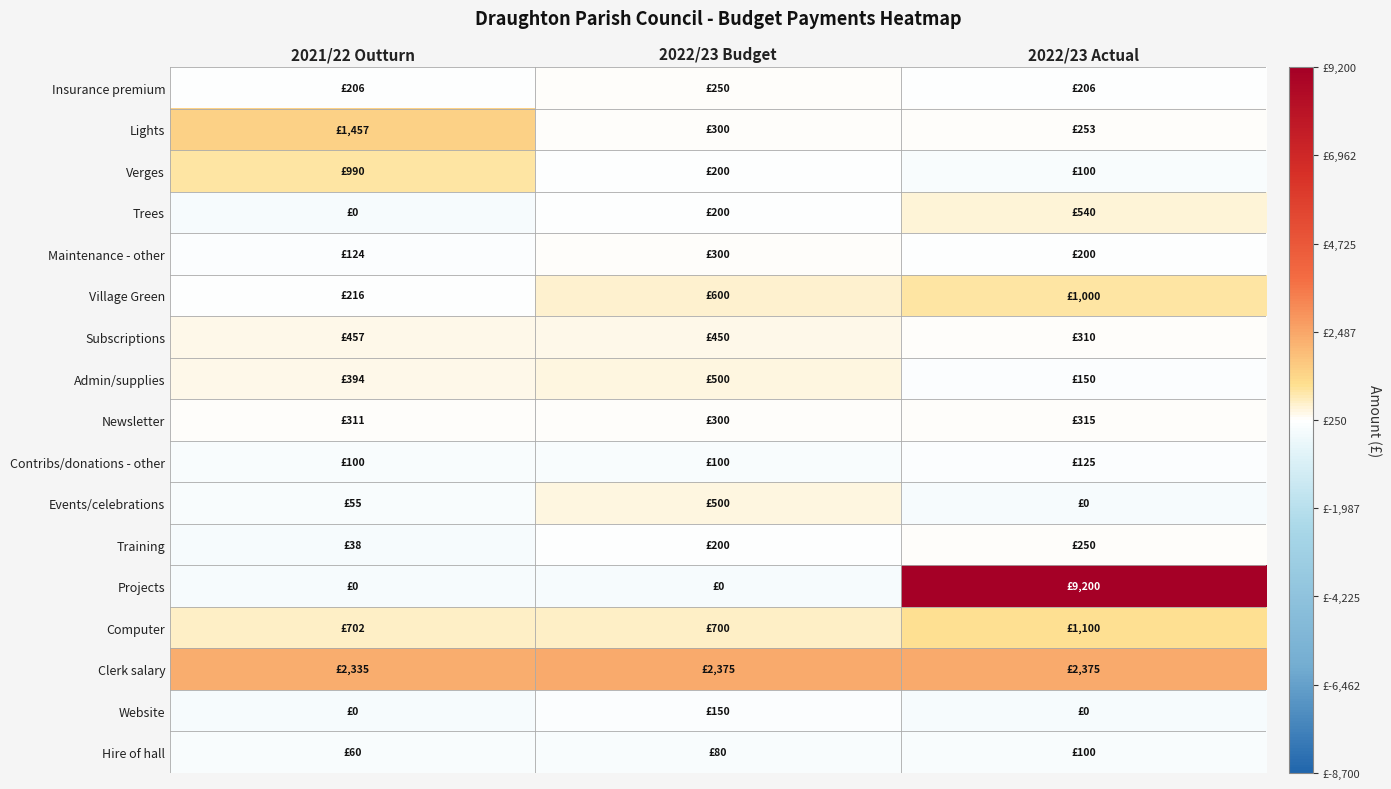

Reading left to right, what are all the values shown in this chart?

Insurance premium: 2021/22 Outturn=-43.9	2022/23 Budget=0.0	2022/23 Actual=-44.0
Lights: 2021/22 Outturn=1207.0	2022/23 Budget=50.0	2022/23 Actual=3.0
Verges: 2021/22 Outturn=740.0	2022/23 Budget=-50.0	2022/23 Actual=-150.0
Trees: 2021/22 Outturn=-250.0	2022/23 Budget=-50.0	2022/23 Actual=290.0
Maintenance - other: 2021/22 Outturn=-126.0	2022/23 Budget=50.0	2022/23 Actual=-50.0
Village Green: 2021/22 Outturn=-34.0	2022/23 Budget=350.0	2022/23 Actual=750.0
Subscriptions: 2021/22 Outturn=207.0	2022/23 Budget=200.0	2022/23 Actual=60.0
Admin/supplies: 2021/22 Outturn=144.0	2022/23 Budget=250.0	2022/23 Actual=-100.0
Newsletter: 2021/22 Outturn=61.0	2022/23 Budget=50.0	2022/23 Actual=65.0
Contribs/donations - other: 2021/22 Outturn=-150.0	2022/23 Budget=-150.0	2022/23 Actual=-125.0
Events/celebrations: 2021/22 Outturn=-195.0	2022/23 Budget=250.0	2022/23 Actual=-250.0
Training: 2021/22 Outturn=-212.0	2022/23 Budget=-50.0	2022/23 Actual=0.0
Projects: 2021/22 Outturn=-250.0	2022/23 Budget=-250.0	2022/23 Actual=8950.0
Computer: 2021/22 Outturn=452.0	2022/23 Budget=450.0	2022/23 Actual=850.0
Clerk salary: 2021/22 Outturn=2085.0	2022/23 Budget=2125.0	2022/23 Actual=2125.0
Website: 2021/22 Outturn=-250.0	2022/23 Budget=-100.0	2022/23 Actual=-250.0
Hire of hall: 2021/22 Outturn=-190.0	2022/23 Budget=-170.0	2022/23 Actual=-150.0